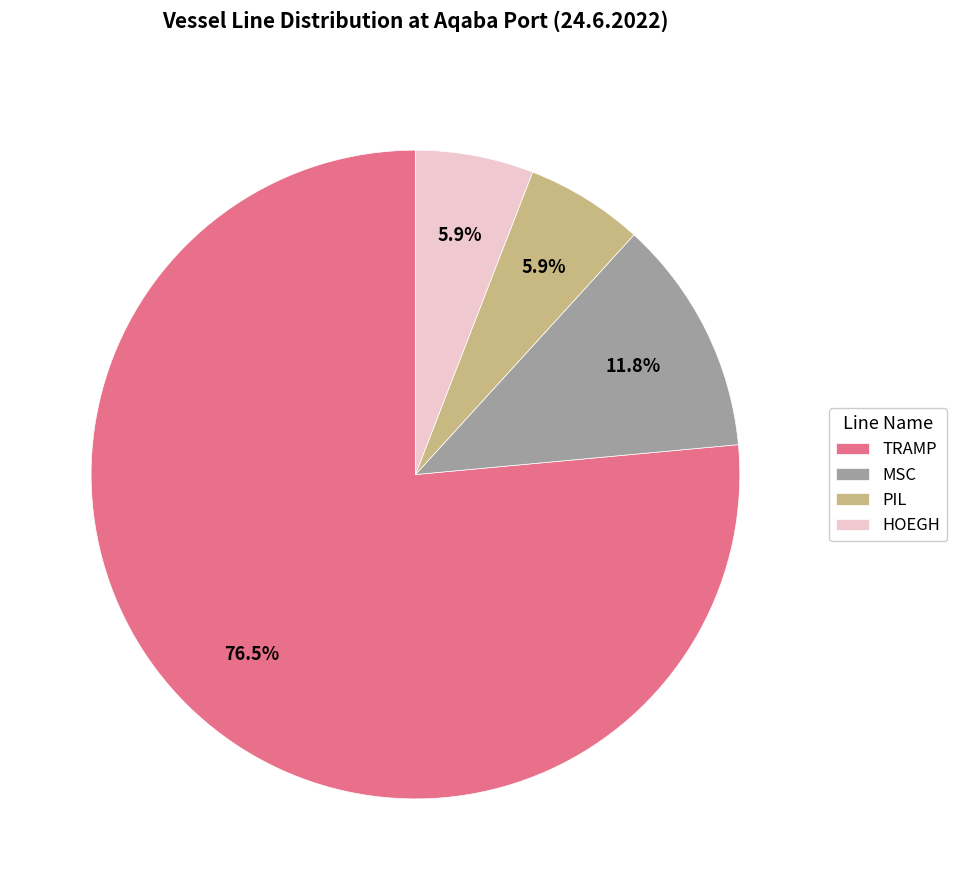

Which category has the biggest portion of the pie?

TRAMP